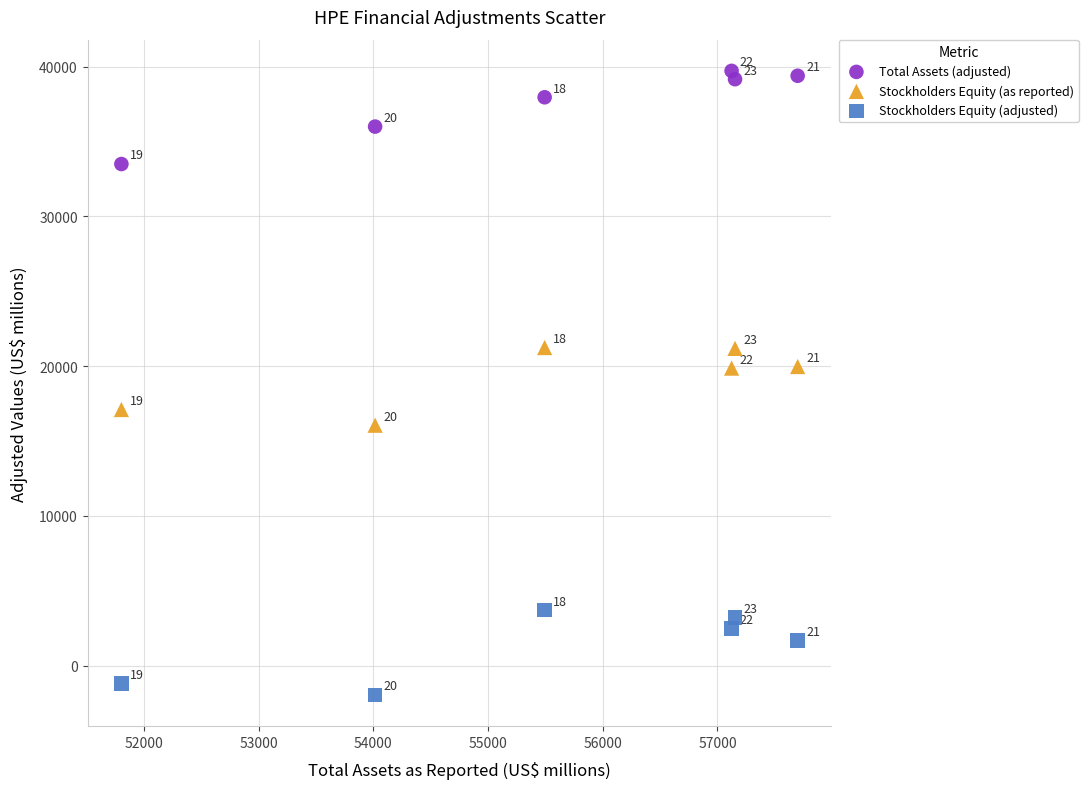

Which series reaches the maximum Y coordinate?

Total Assets (adjusted)